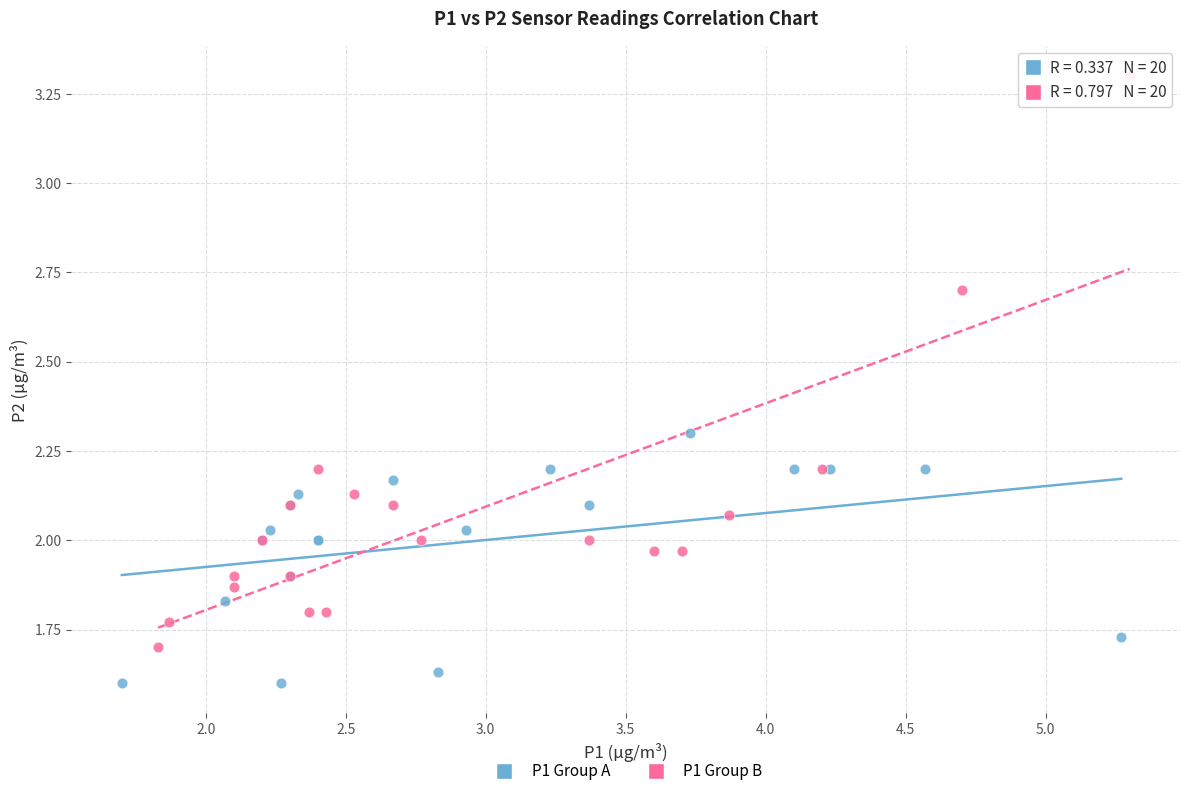

Which series has the widest spread of Y values?

P1 Group B